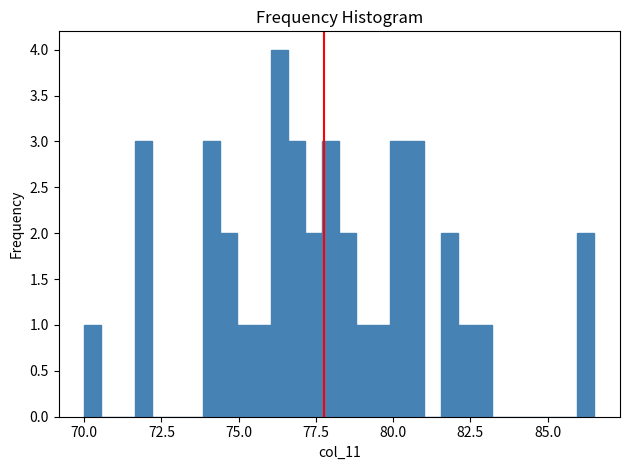

Read against the x-axis, roughly where is the centre of the tallest bar?

76.5